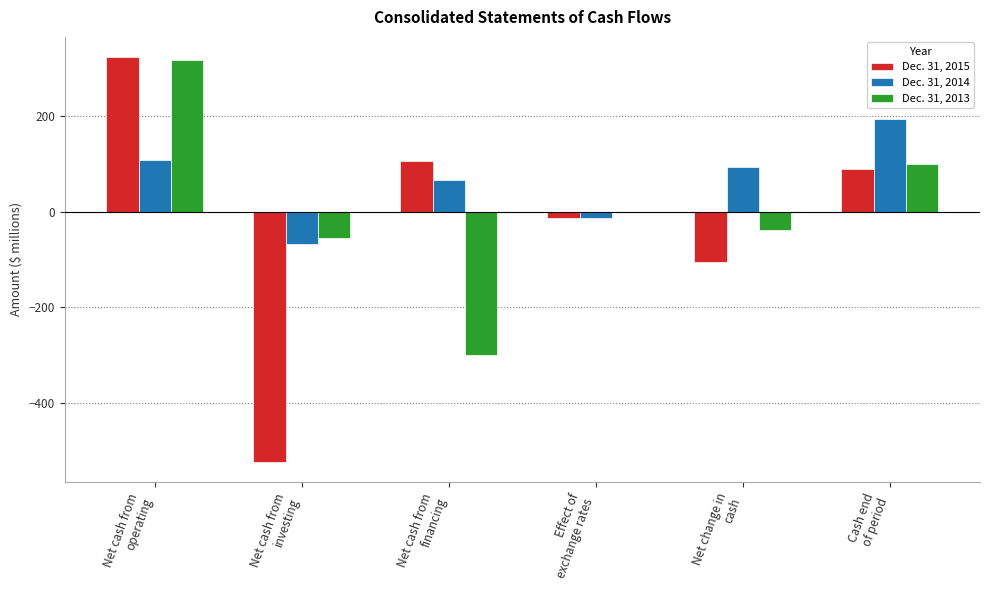

How many categories are shown in the chart?

6